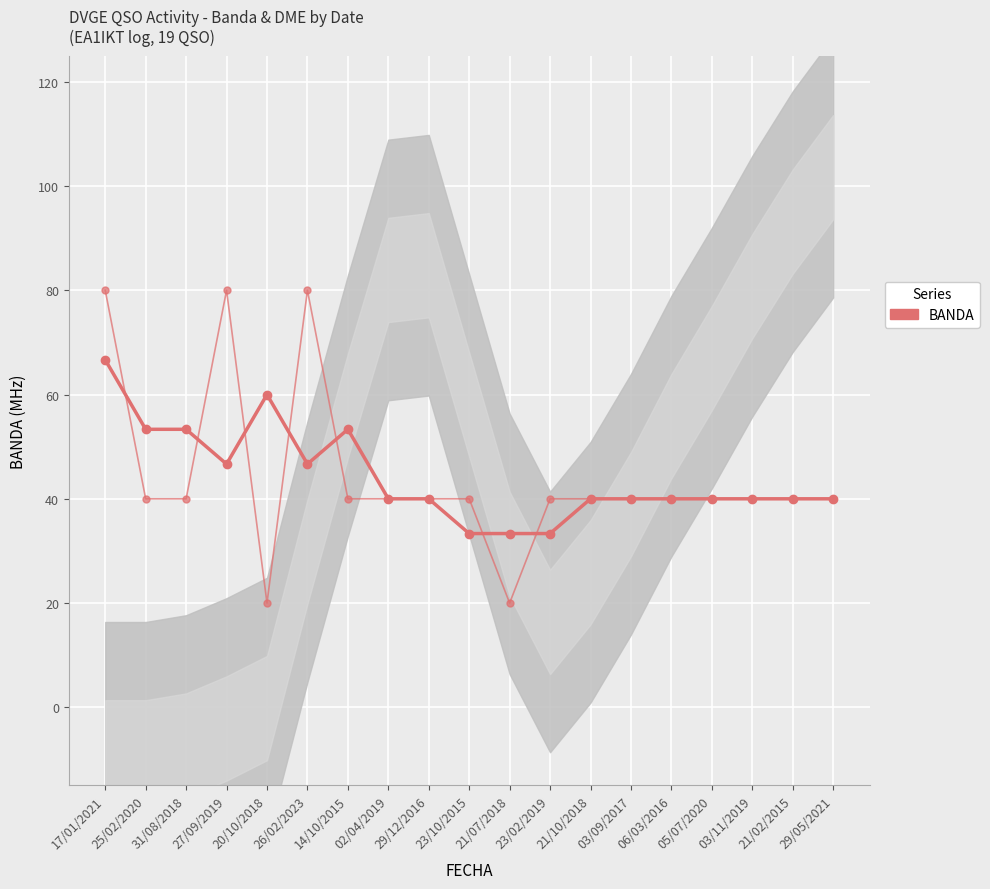

How many values are below 40?

3